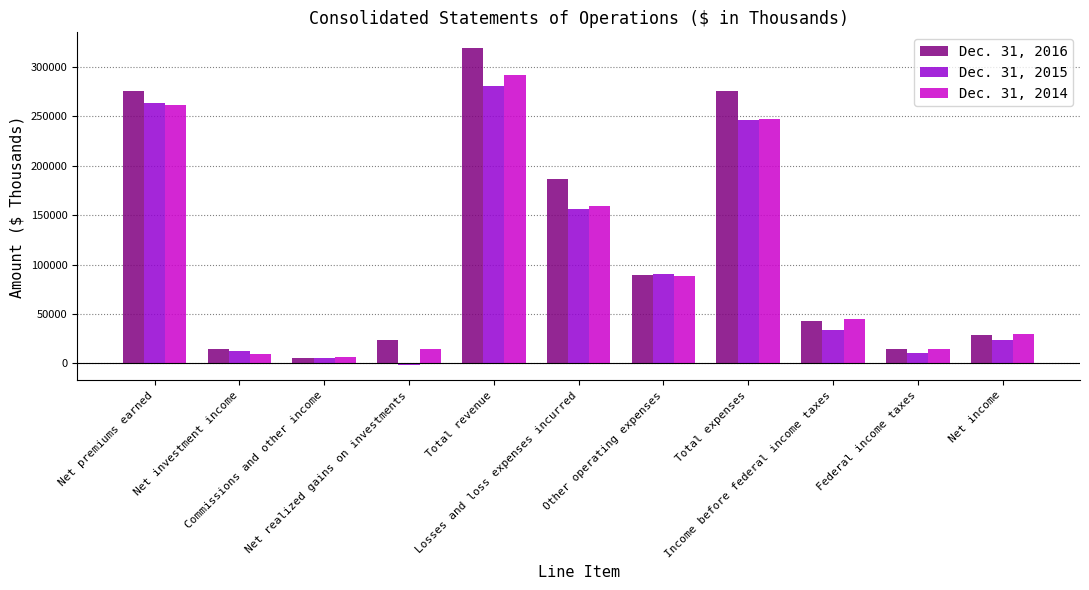

What is the maximum value shown in the chart?

318997